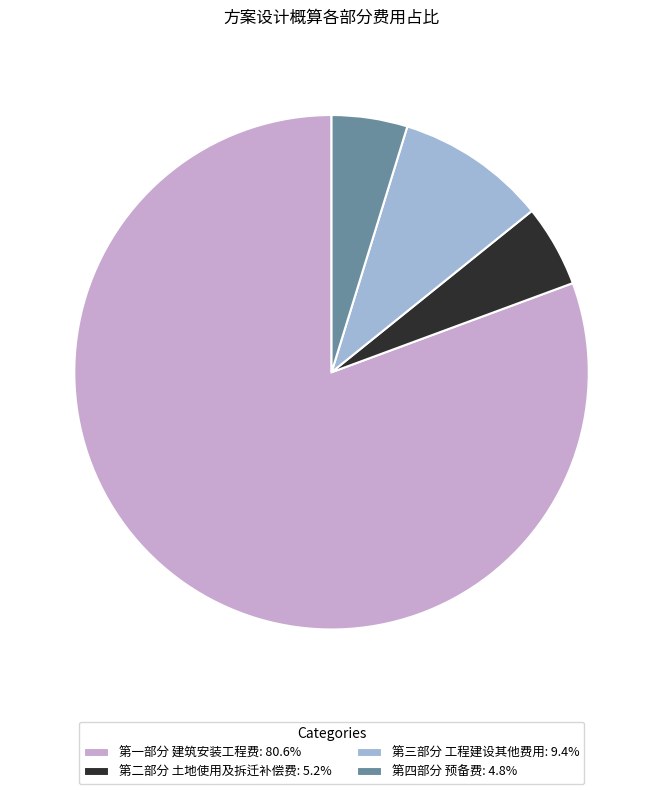

Approximately how many times larger is the value at 第四部分 预备费: 4.8% compared to 第三部分 工程建设其他费用: 9.4%?

0.5